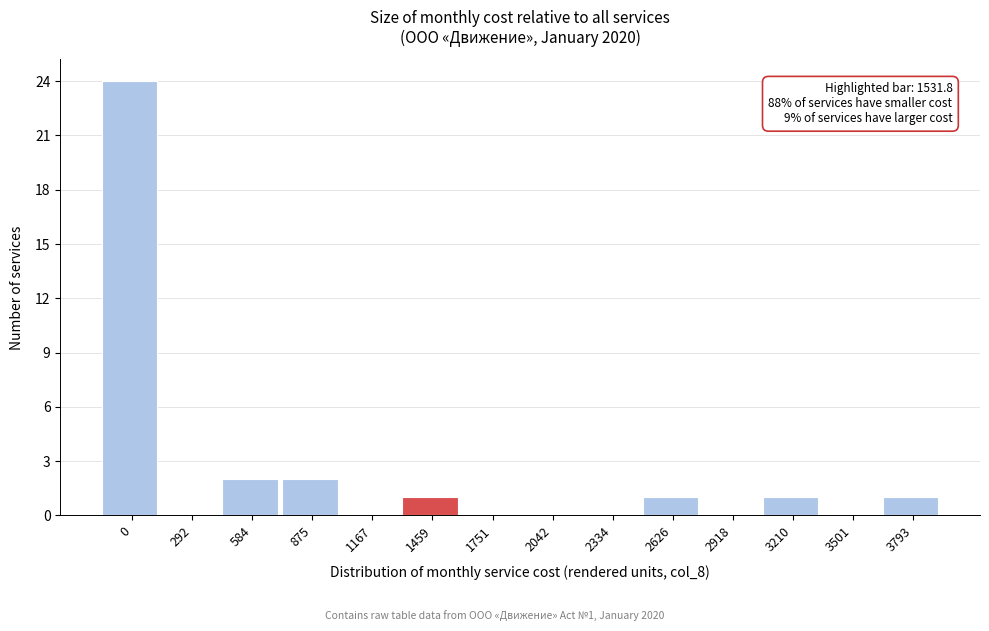

Reading left to right, list all the values displayed in this chart.

0=24	292=0	584=2	875=2	1167=0	1459=1	1751=0	2042=0	2334=0	2626=1	2918=0	3210=1	3501=0	3793=1